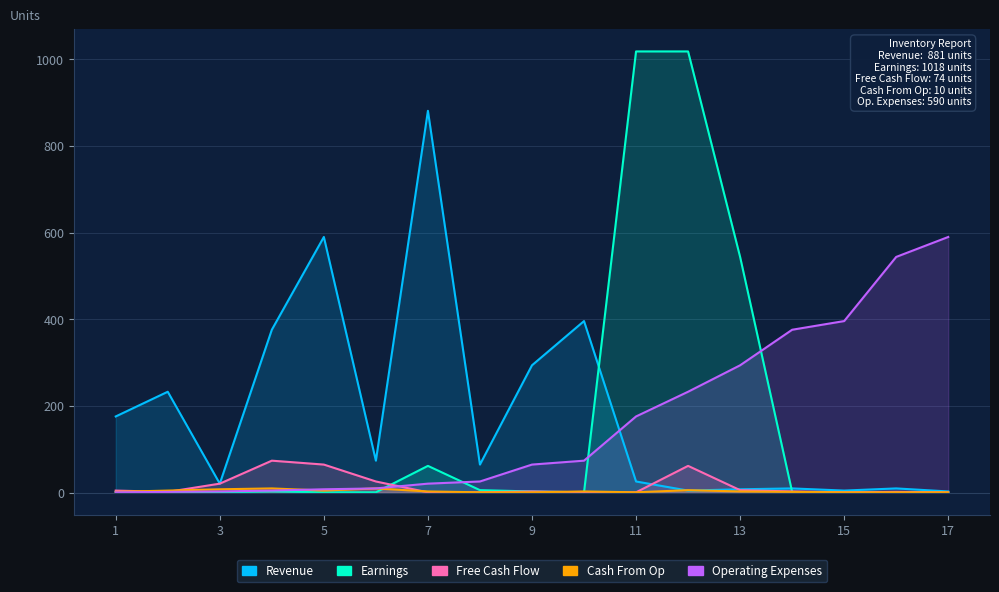

What is the difference between the Cash From Op values at 16 and 9?

2